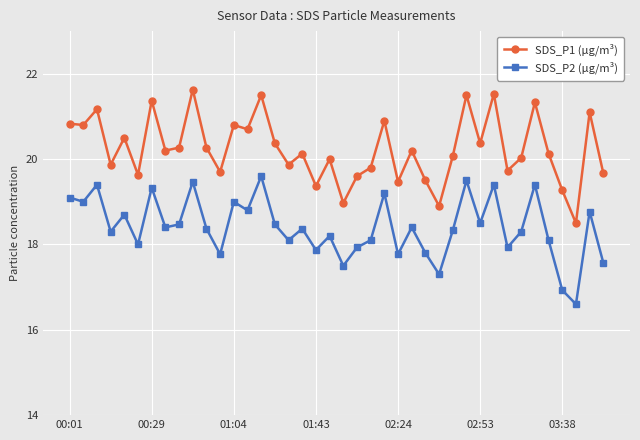

What is the average value of the SDS_P1 (µg/m³) series?

20.2